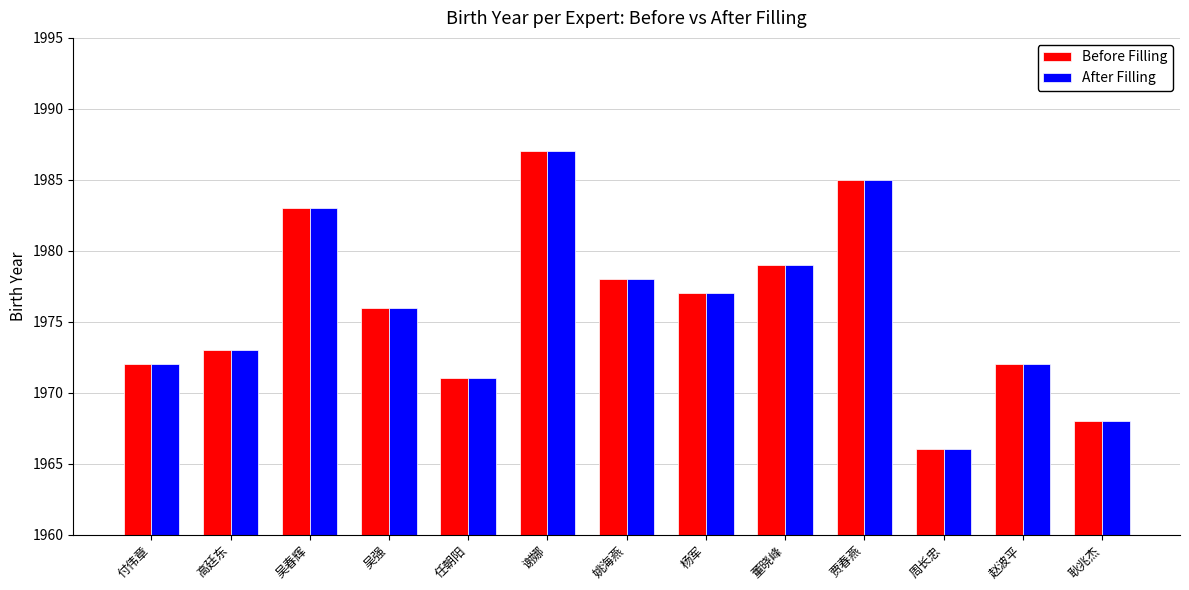

Reading left to right, transcribe all the data shown in this chart.

Before Filling: 1972	1973	1983	1976	1971	1987	1978	1977	1979	1985	1966	1972	1968
After Filling: 1972	1973	1983	1976	1971	1987	1978	1977	1979	1985	1966	1972	1968